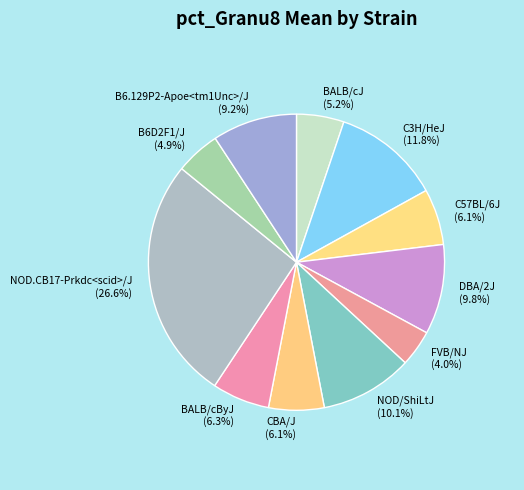

What is the ratio of the value at B6.129P2-Apoe<tm1Unc>/J to the value at C57BL/6J?

1.5